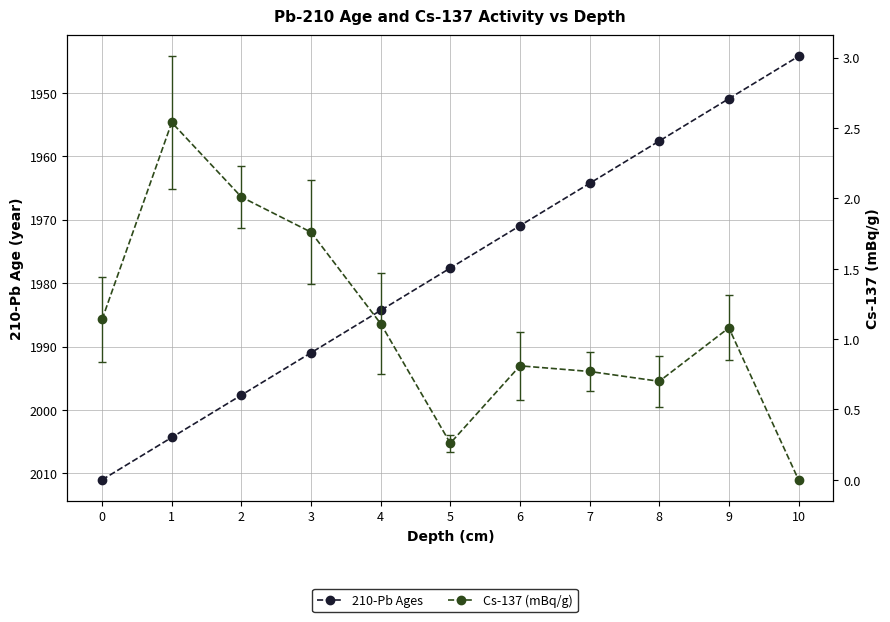

What is the value of the 210-Pb Ages point at the 4th from the left?

1991.0